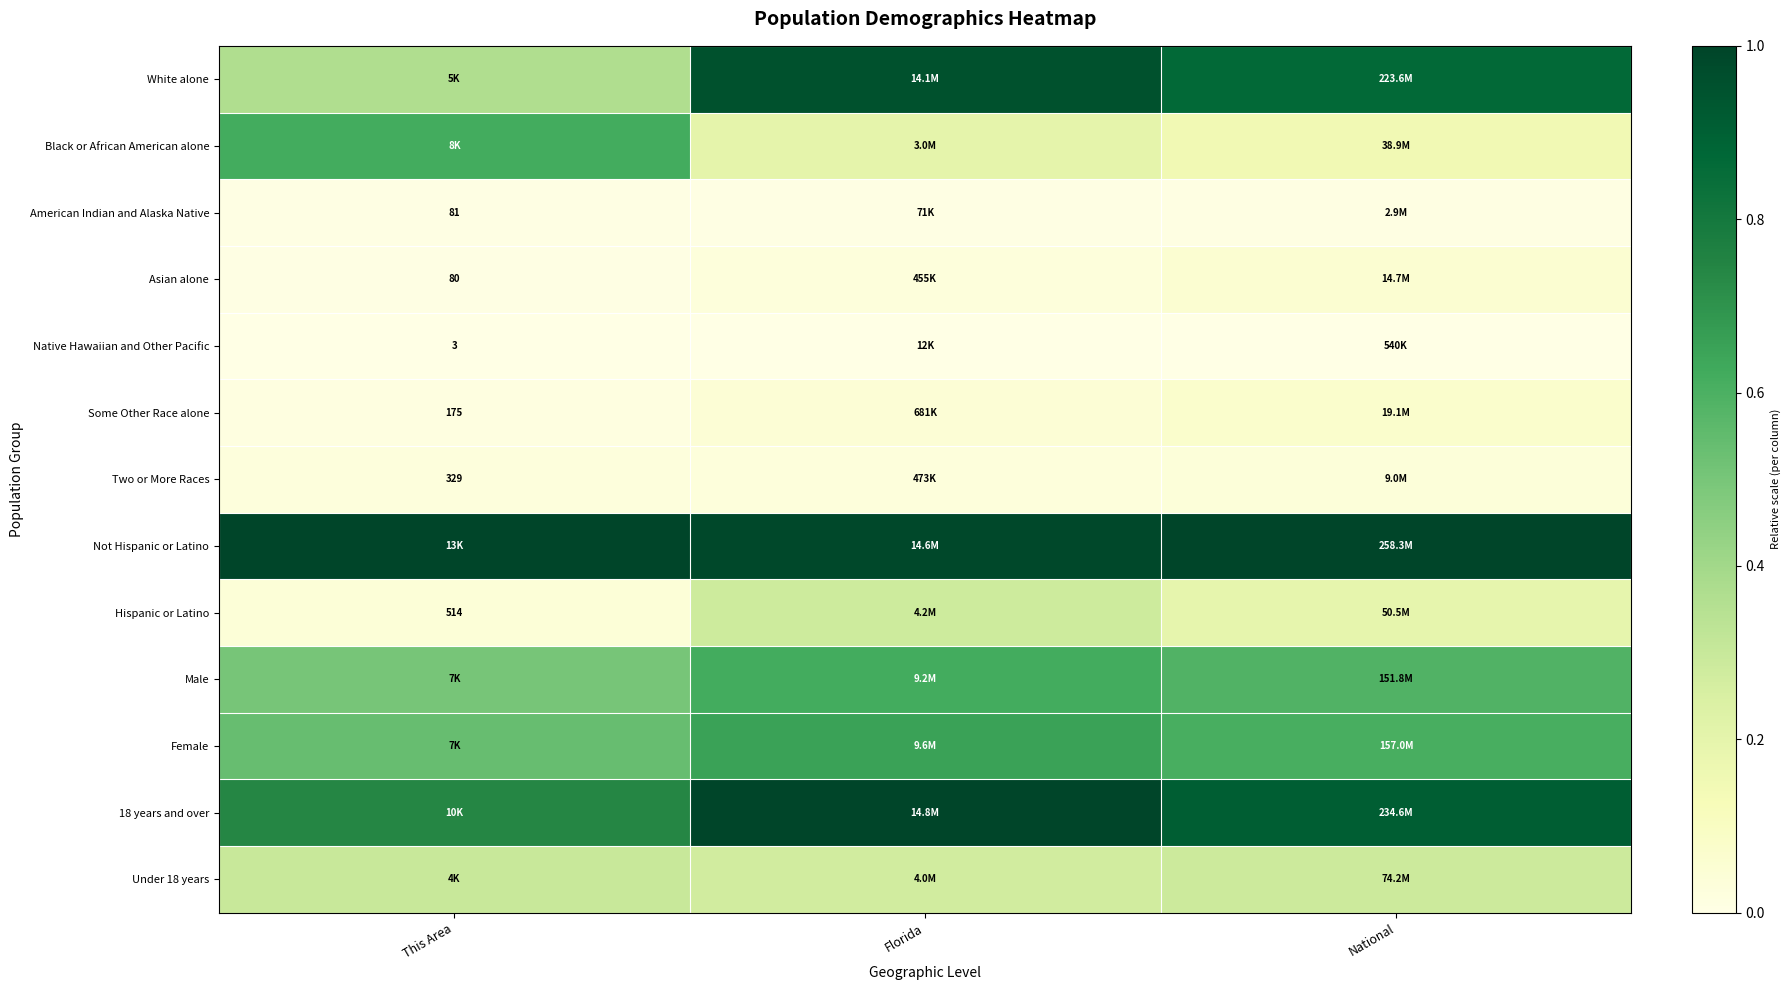

At how many categories does at least one series exceed 0?

3